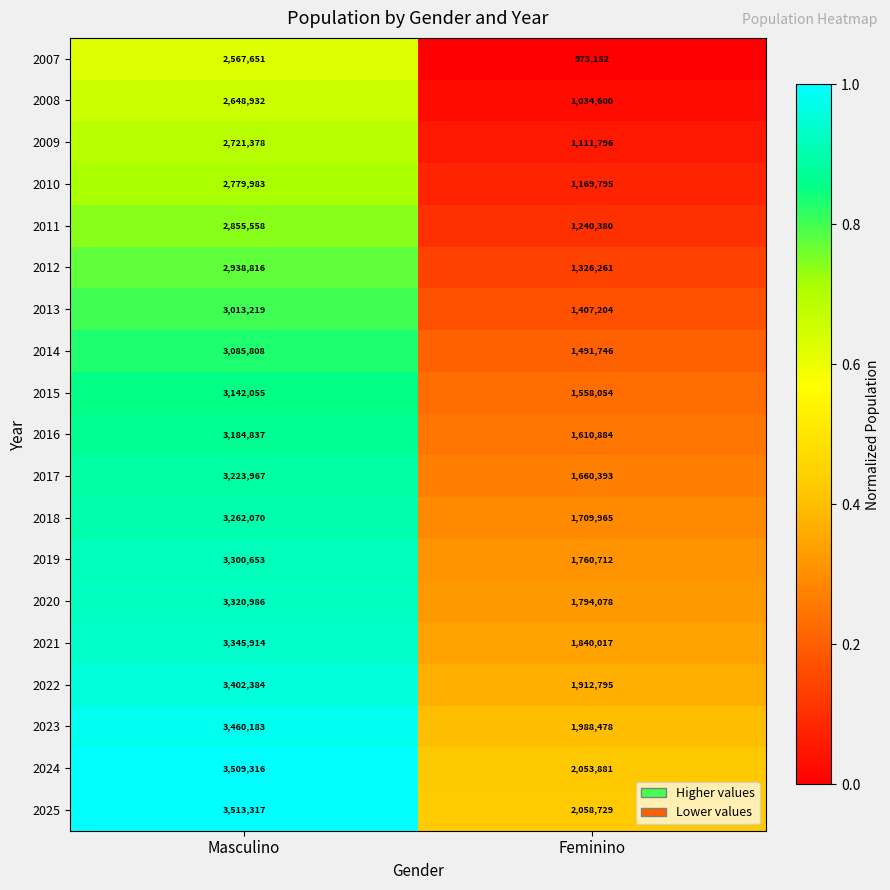

At which label is 2015 closest to 2350054?

Feminino